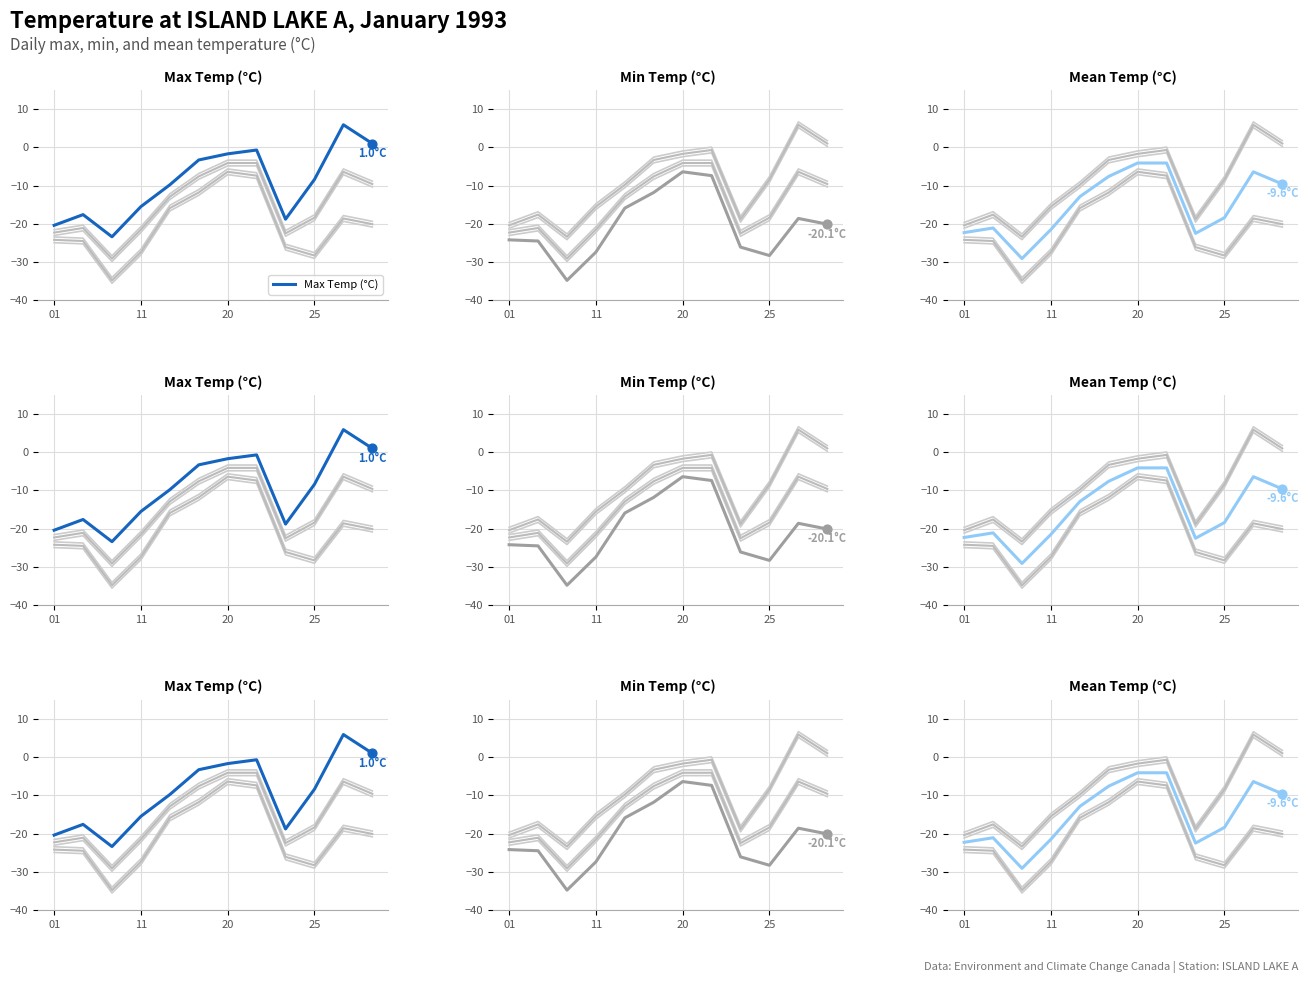

Which series has the largest total across all categories?

Max Temp (°C)